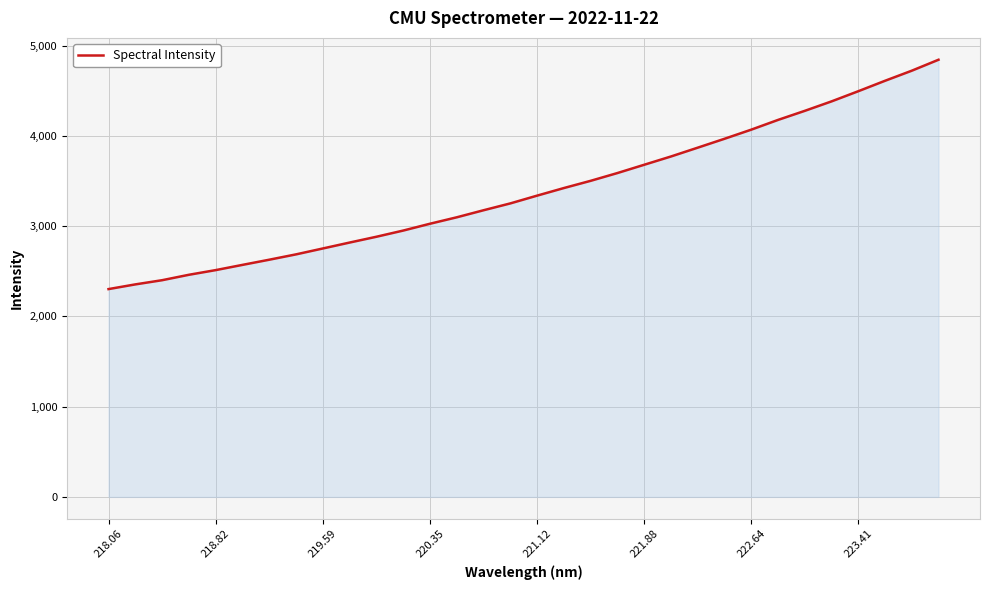

True or false: the data has more than 1 interior local peaks.

False